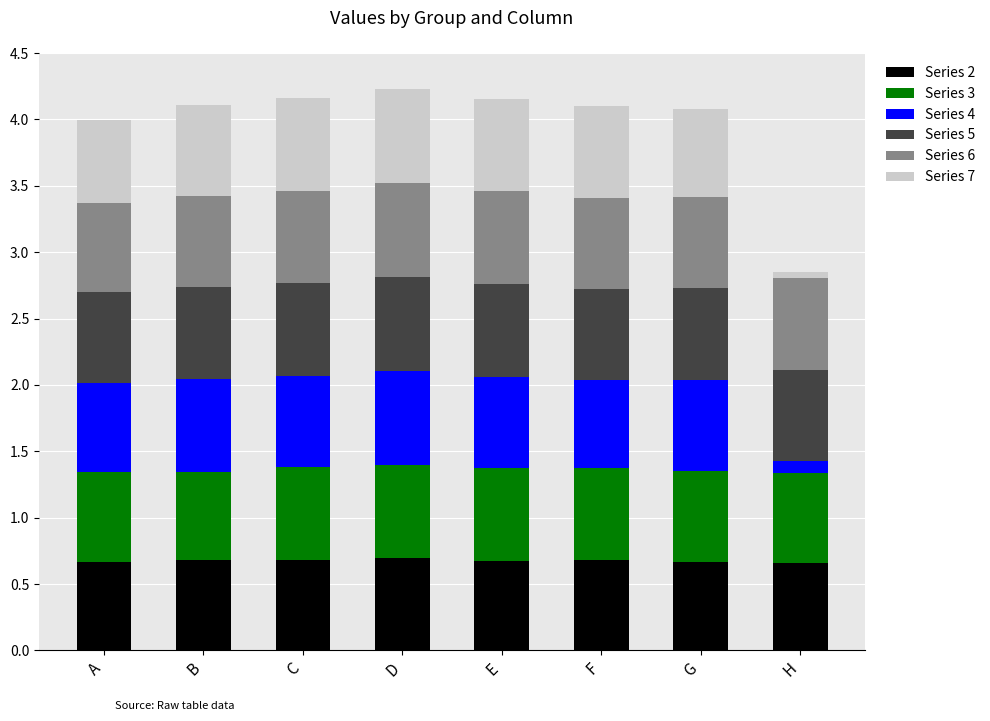

What is the sum of the Series 2 values at E and G?

1.3